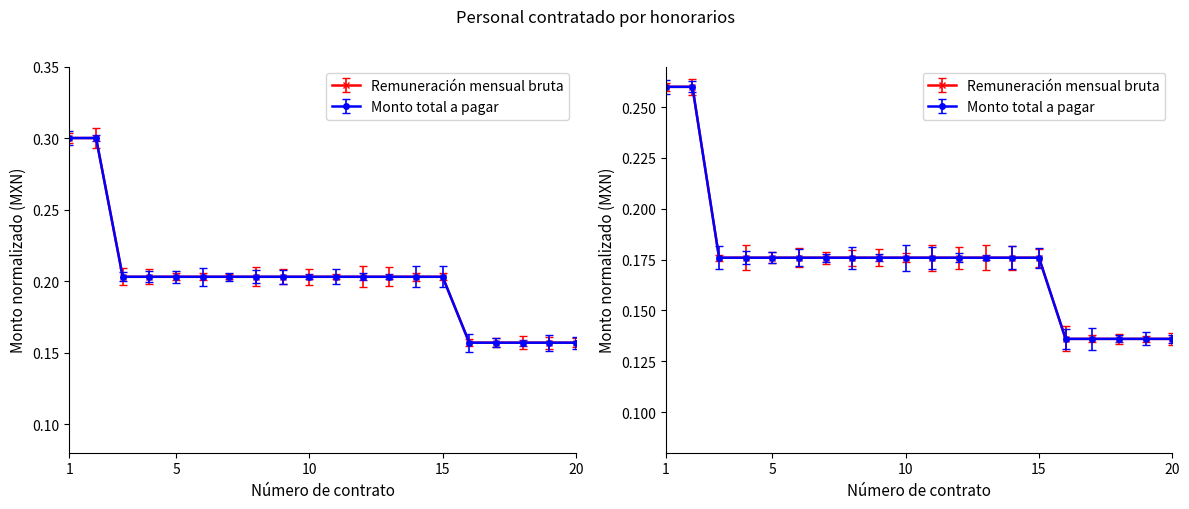

What is the maximum value shown in the chart?

0.3